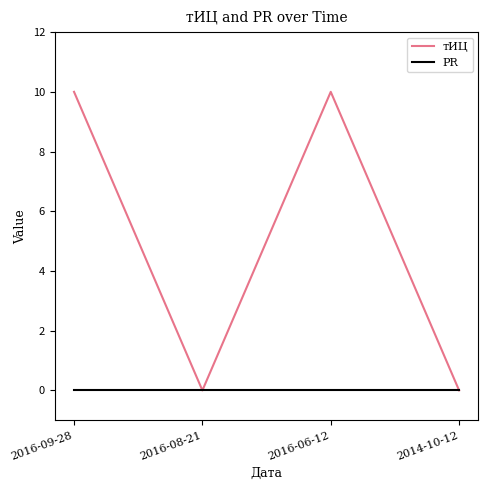

How many тИЦ values are between 0 and 10?

4